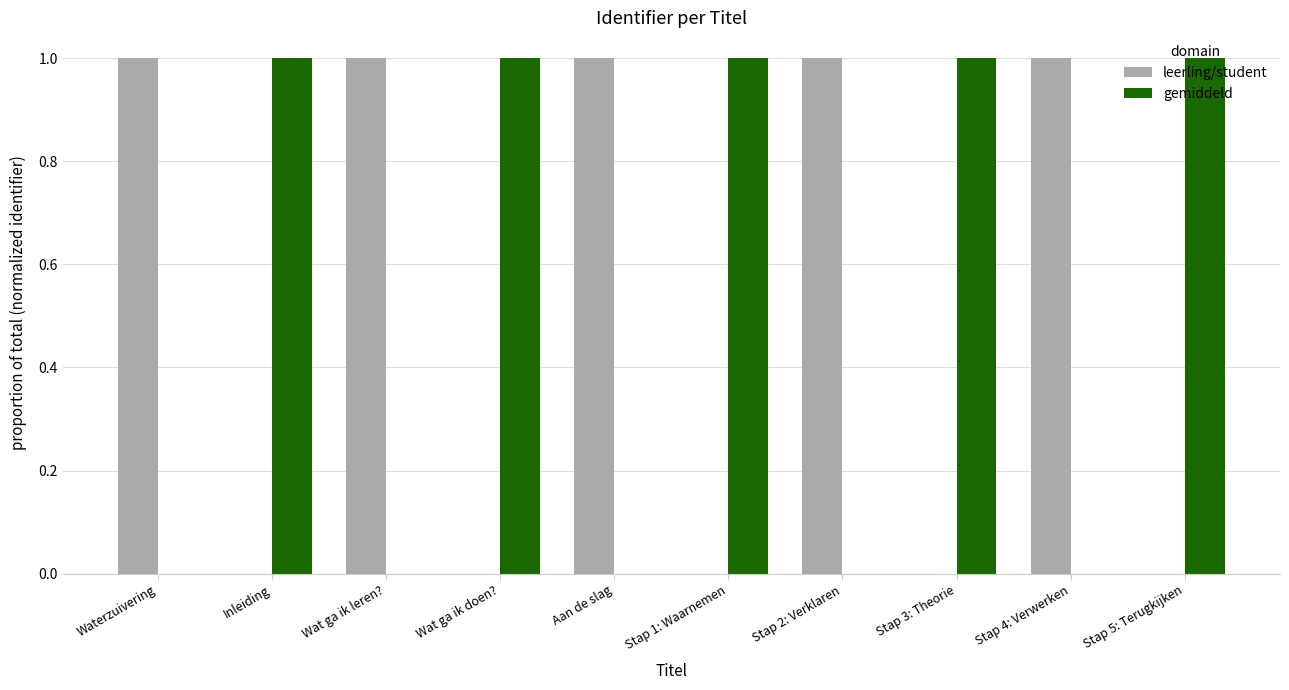

Does the chart contain stacked bars?

No